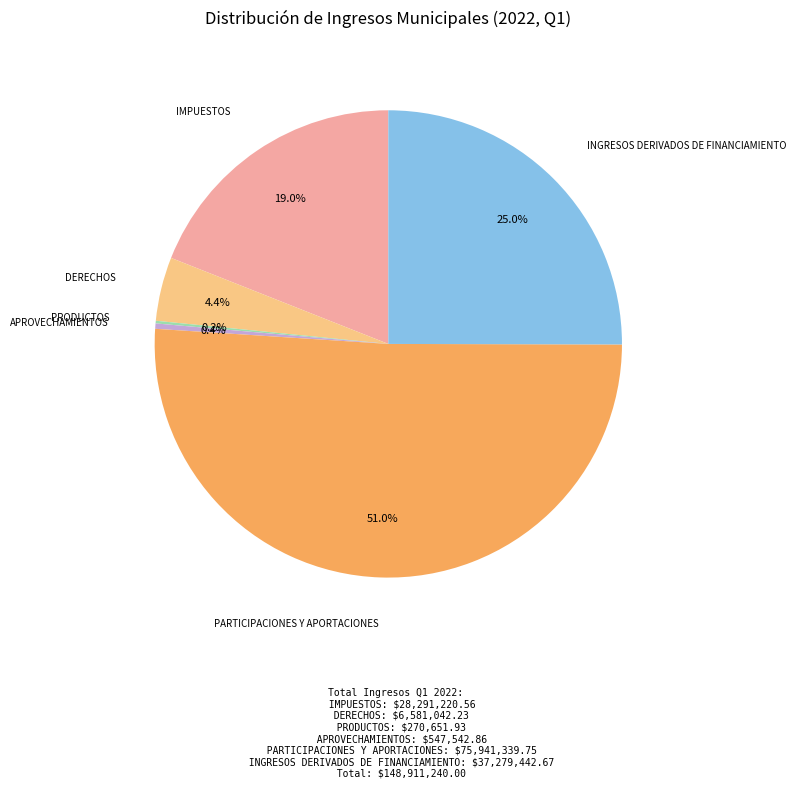

What percentage do IMPUESTOS and INGRESOS DERIVADOS DE FINANCIAMIENTO together represent?

44.0%